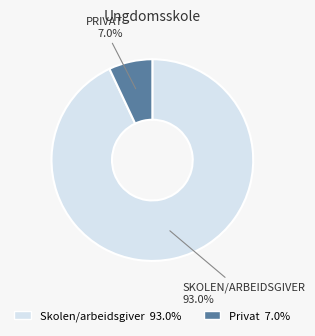

What is the largest slice in the pie chart?

Skolen/arbeidsgiver